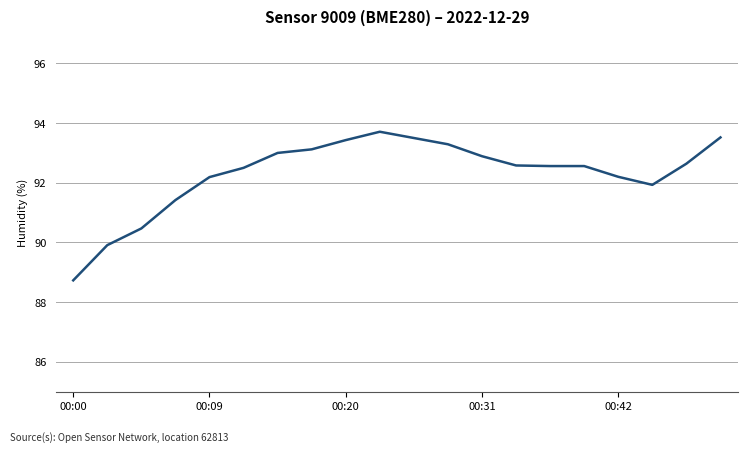

Does the chart display data point markers on the line(s)?

No